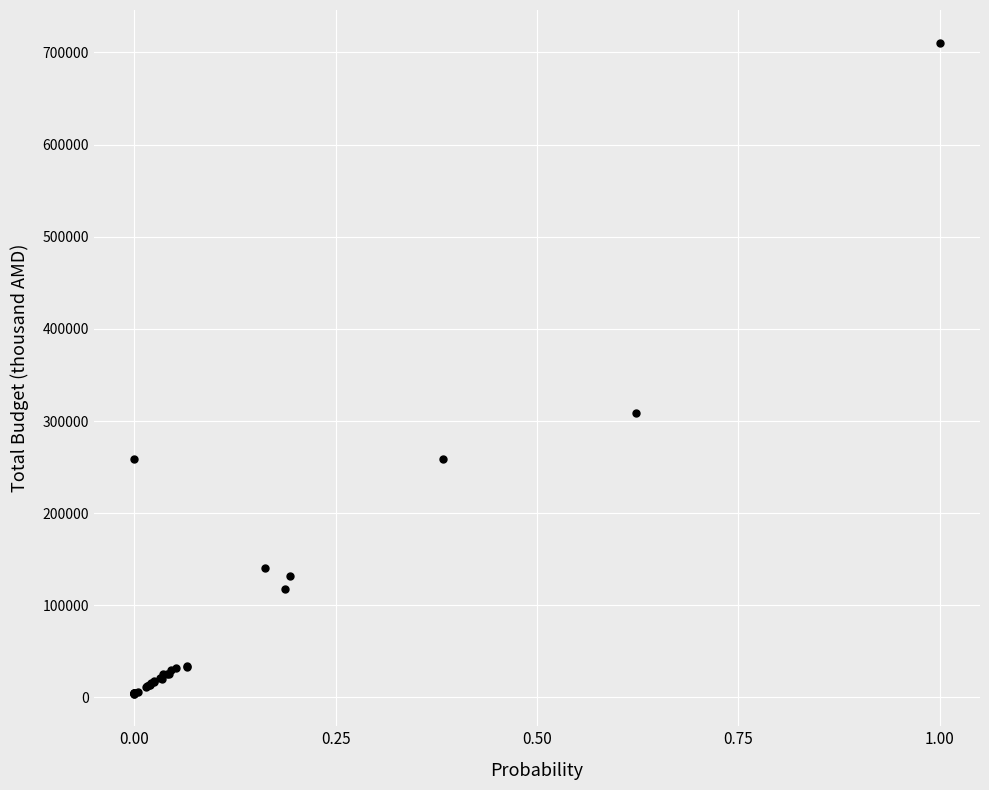

What Y value in the scatter plot is closest to 357384?

308726.0